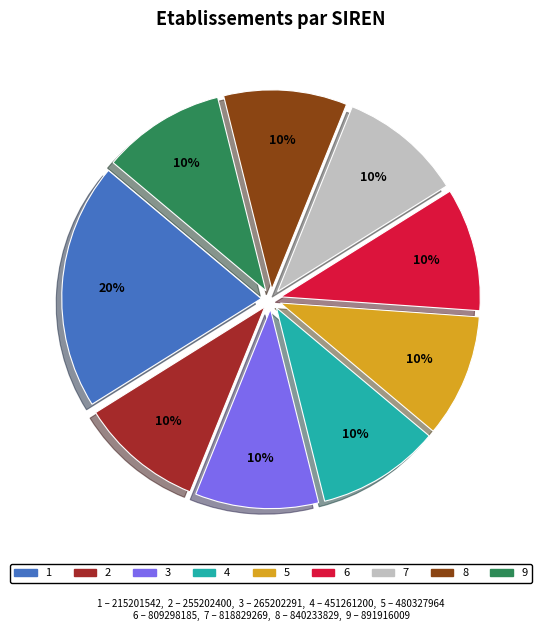

Does any single category account for the majority?

No